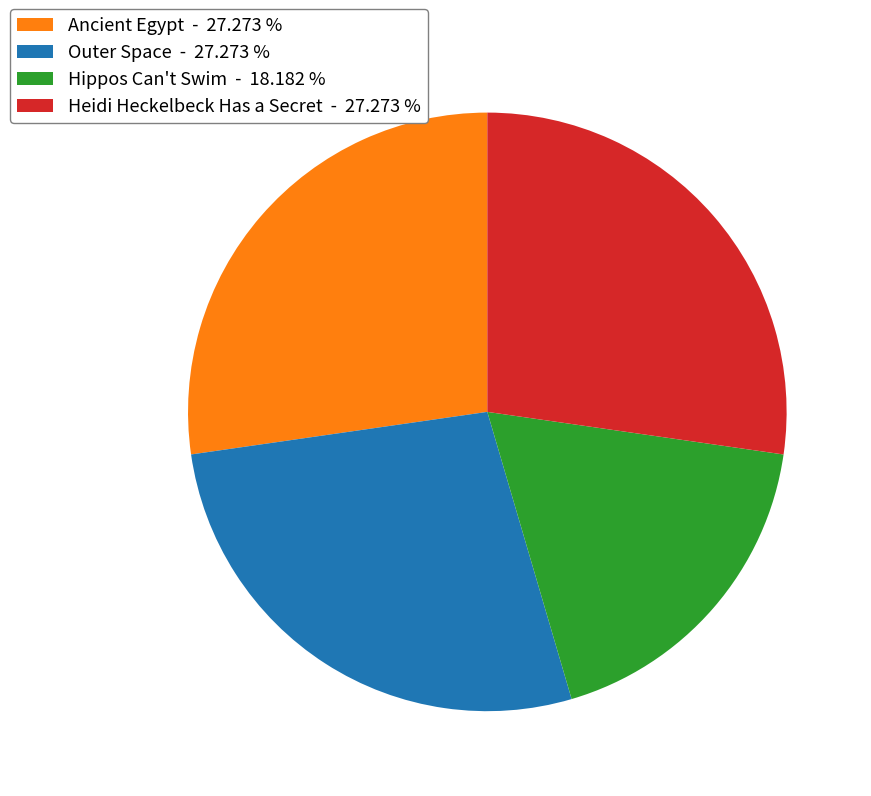

Is the sum of Ancient Egypt - 27.273 % and Outer Space - 27.273 % greater than half?

Yes